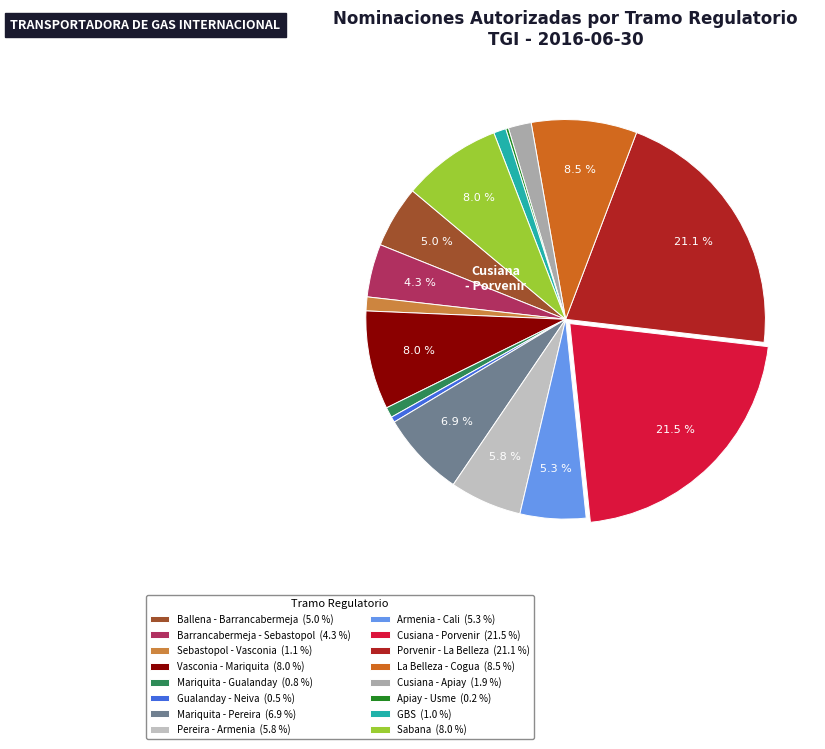

To the nearest percent, what is the average slice percentage?

6%